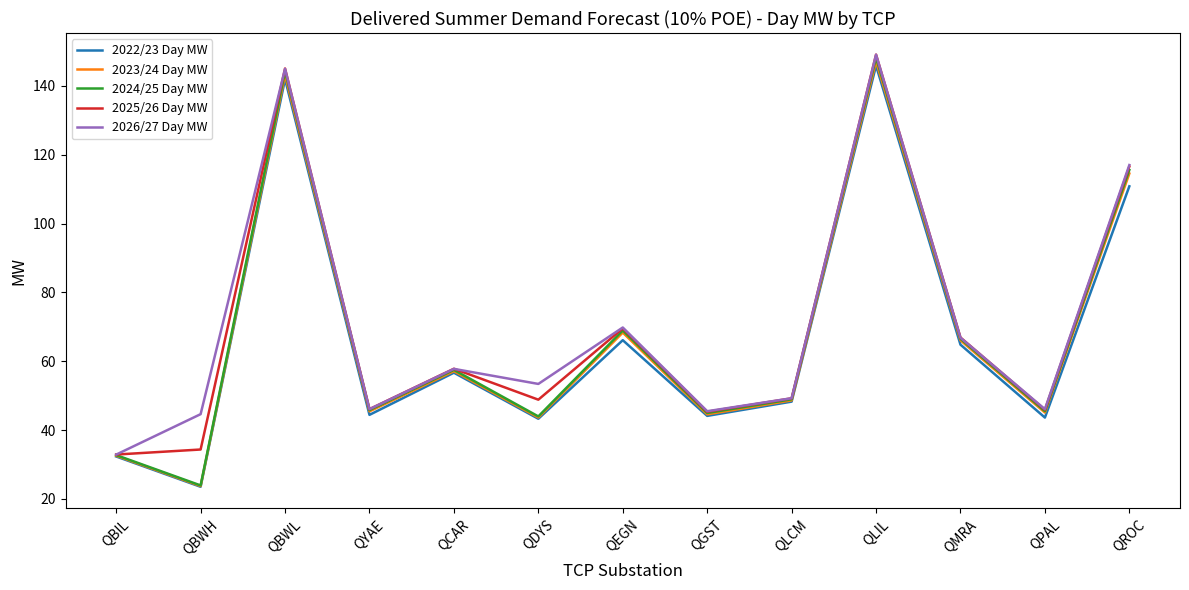

Which series has the largest range (max minus min)?

2024/25 Day MW